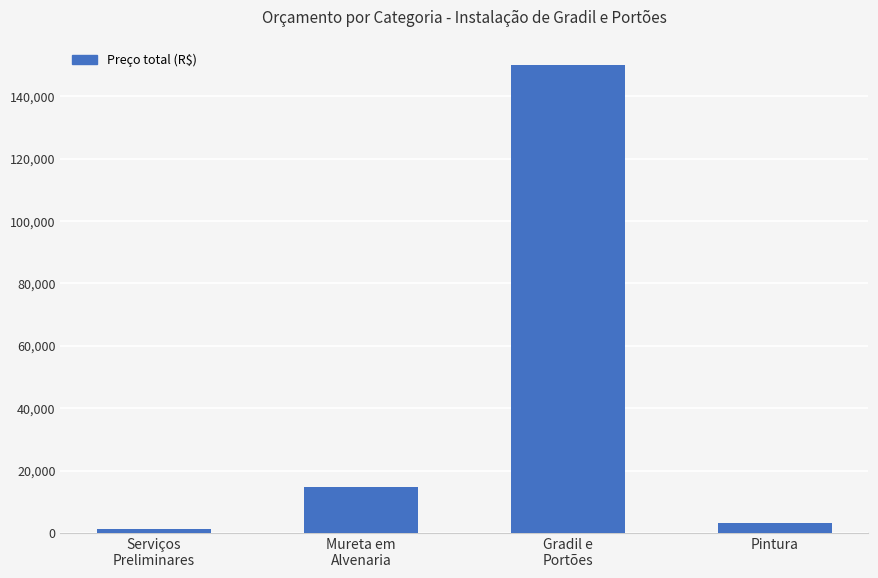

What is the label of the 2nd bar from the left?

Mureta em
Alvenaria